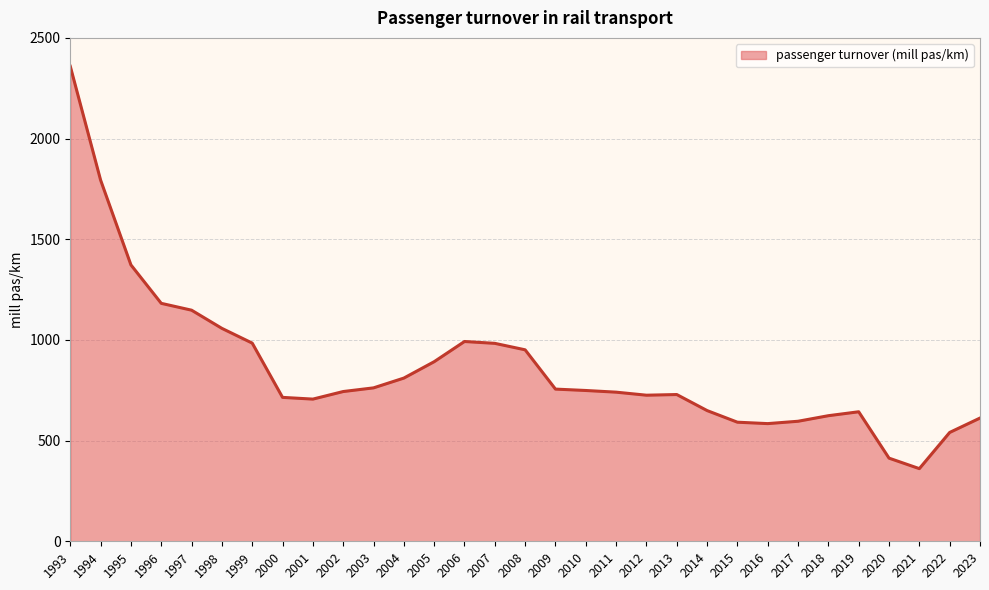

Which category has the highest value across all series?

1993